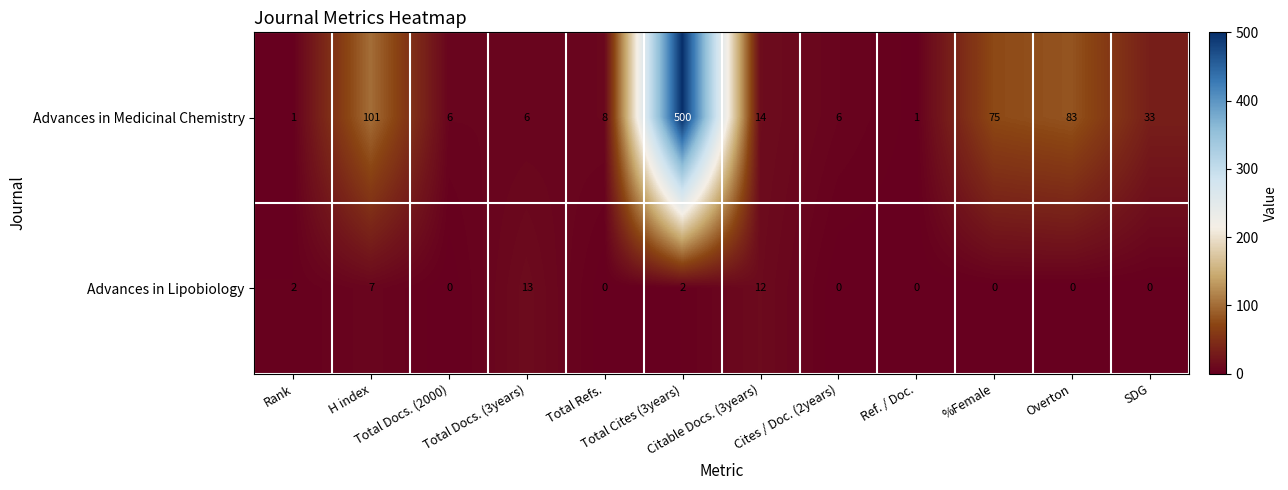

At which category is the sum across all series the highest?

Total Cites (3years)